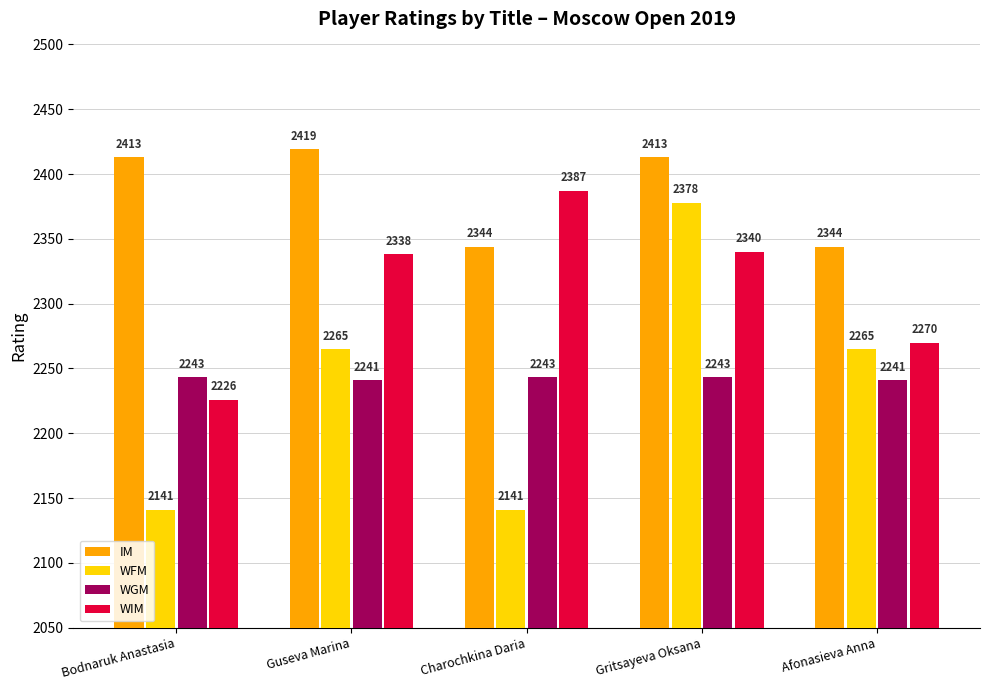

Reading left to right, extract all data points from this chart.

IM: Bodnaruk Anastasia=2413	Guseva Marina=2419	Charochkina Daria=2344	Gritsayeva Oksana=2413	Afonasieva Anna=2344
WFM: Bodnaruk Anastasia=2141	Guseva Marina=2265	Charochkina Daria=2141	Gritsayeva Oksana=2378	Afonasieva Anna=2265
WGM: Bodnaruk Anastasia=2243	Guseva Marina=2241	Charochkina Daria=2243	Gritsayeva Oksana=2243	Afonasieva Anna=2241
WIM: Bodnaruk Anastasia=2226	Guseva Marina=2338	Charochkina Daria=2387	Gritsayeva Oksana=2340	Afonasieva Anna=2270